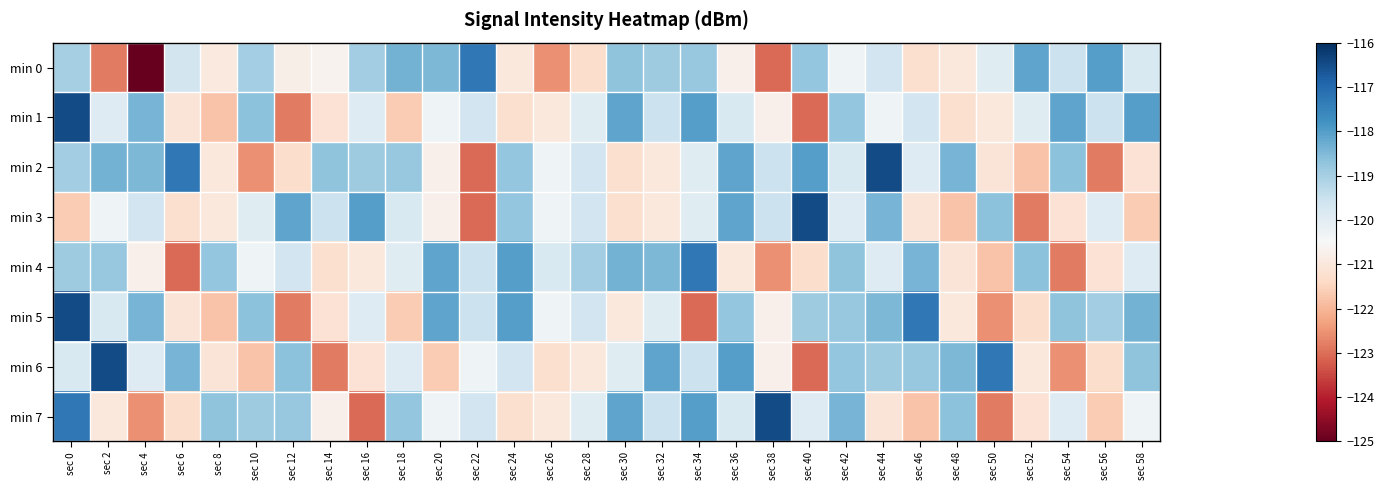

Which series has the largest total across all categories?

min 2